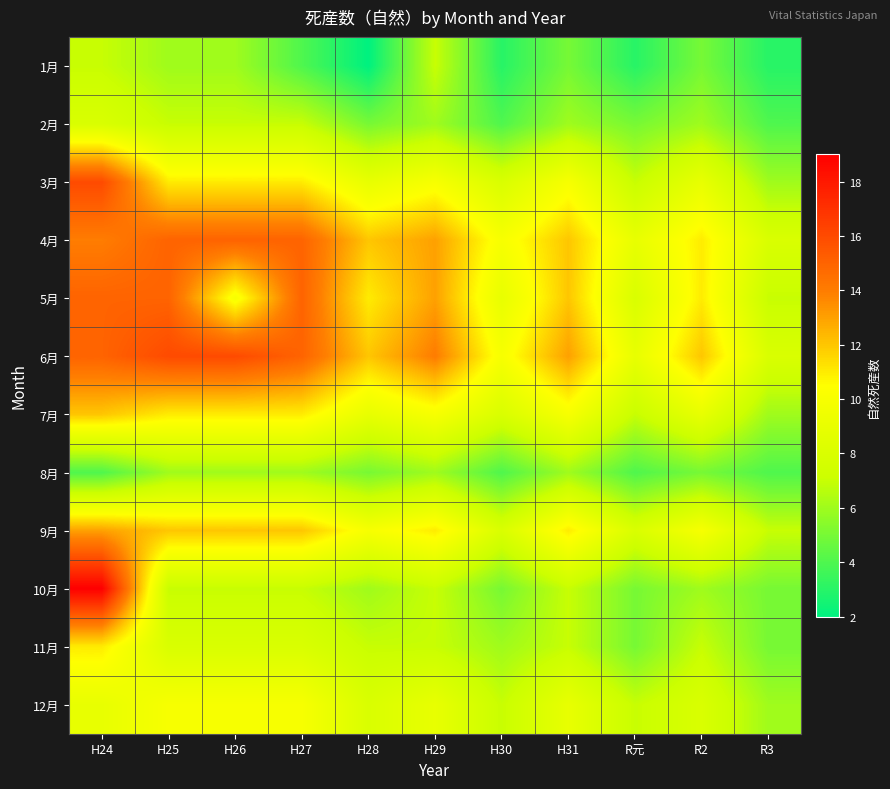

Rank the series by their maximum value, from highest to lowest.

10月, 3月, 6月, 4月, 5月, 9月, 7月, 11月, 12月, 2月, 1月, 8月